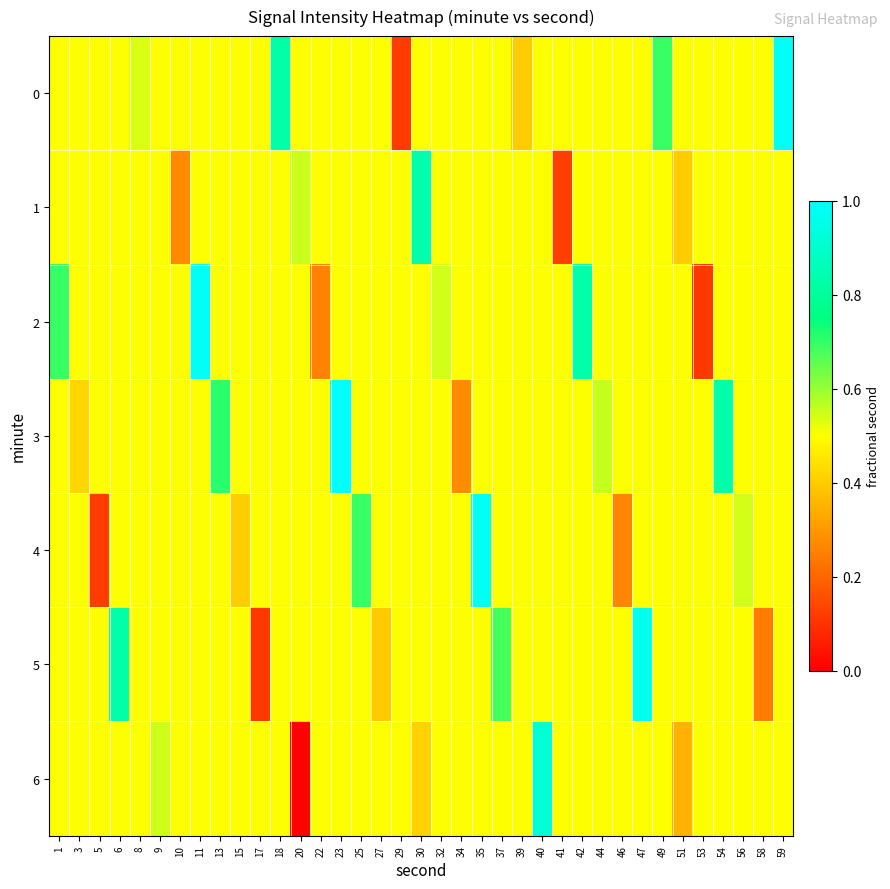

What is the greatest value displayed?

1.0